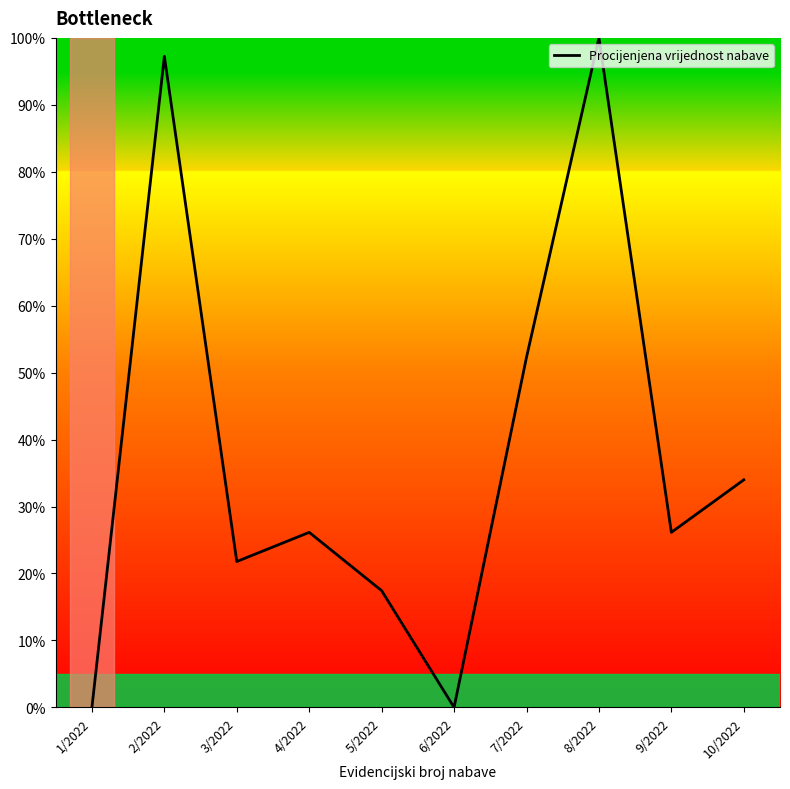

Read the value at 7/2022.

52.3